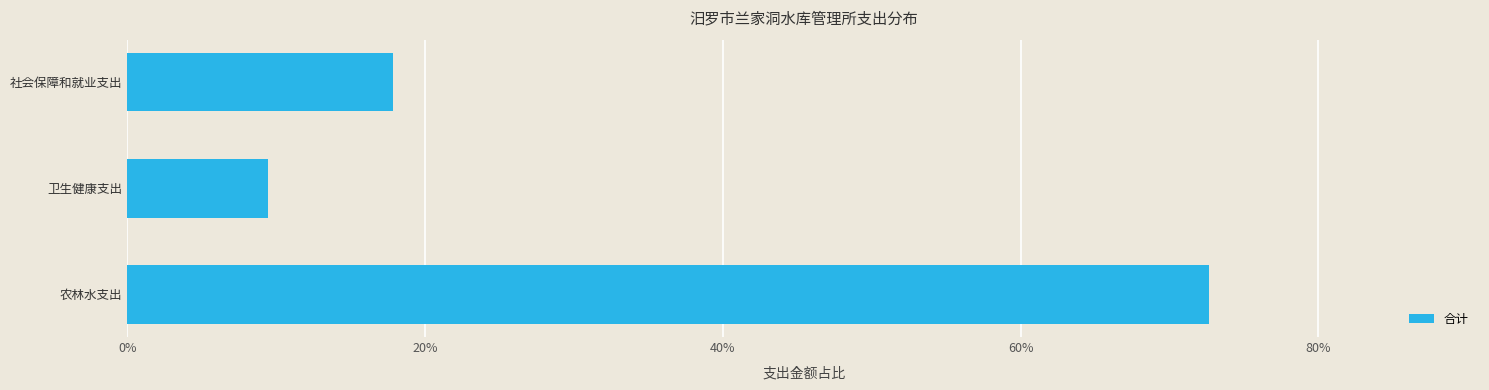

Does the chart contain any negative values?

No